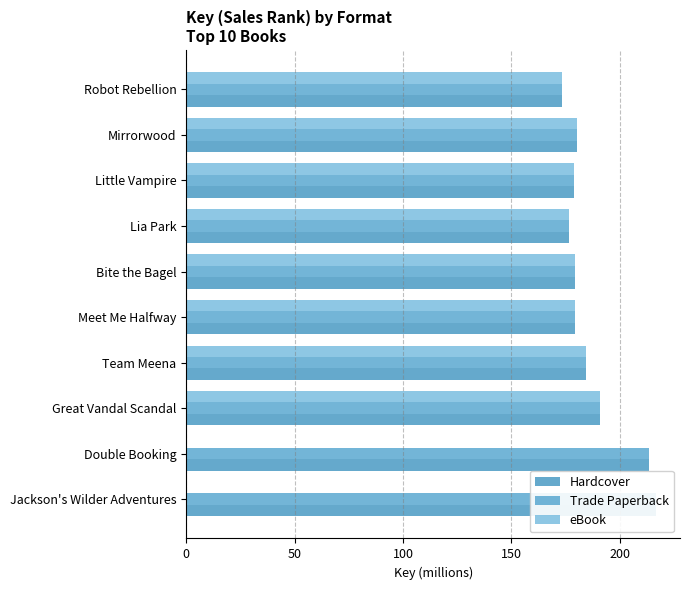

At how many categories does at least one series exceed 148?

10